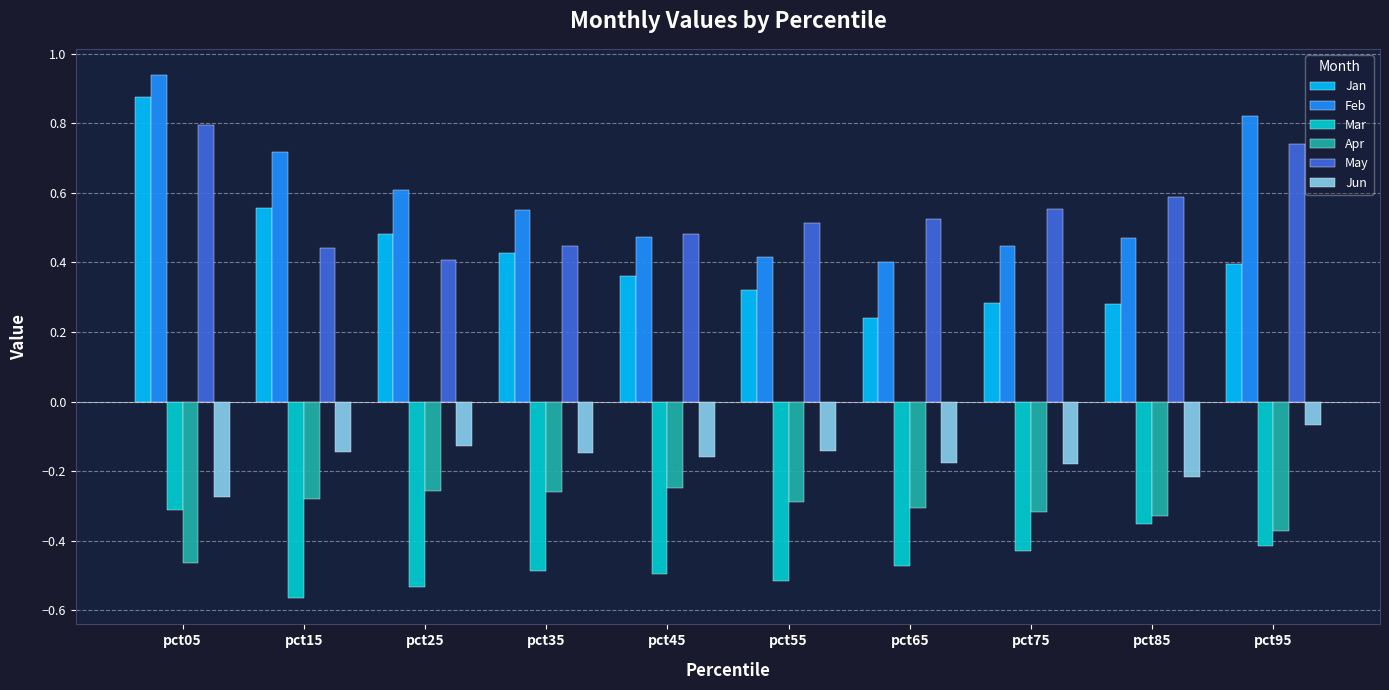

At which label is May closest to 0?

pct25